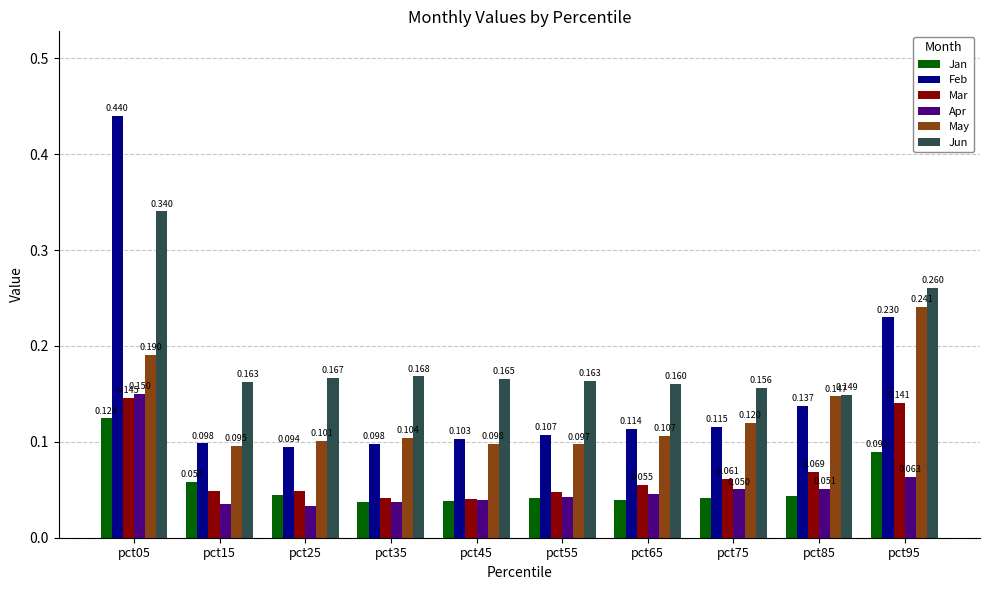

Which series has the largest total across all categories?

Jun